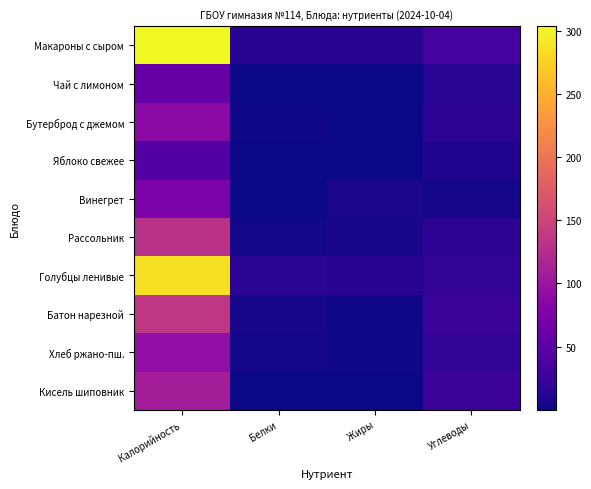

Rank the series at Углеводы from lowest to highest value.

Винегрет, Яблоко свежее, Чай с лимоном, Бутерброд с джемом, Рассольник, Хлеб ржано-пш., Голубцы ленивые, Батон нарезной, Кисель шиповник, Макароны с сыром